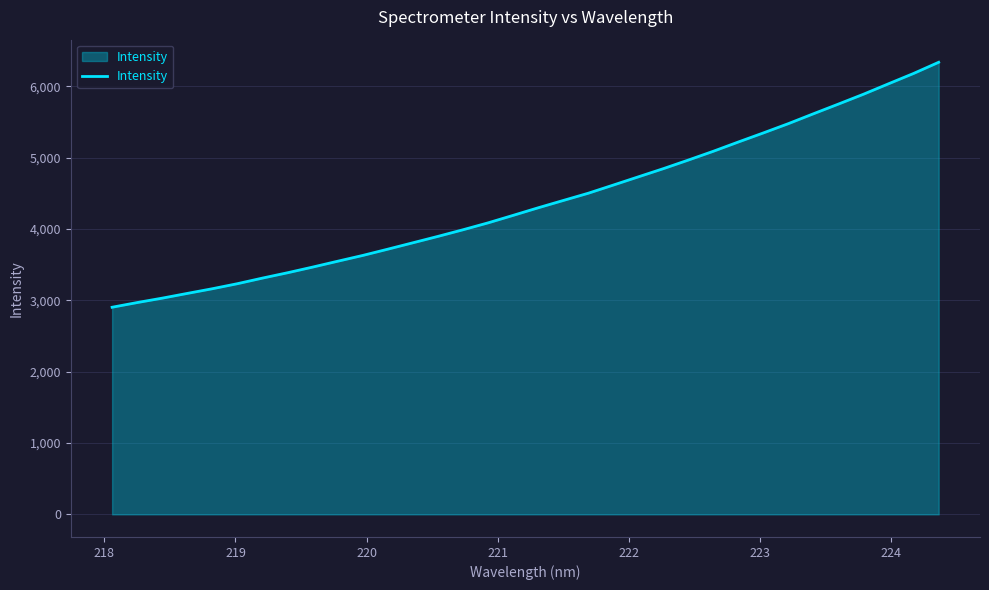

What is the difference between the maximum and minimum values?

3434.2